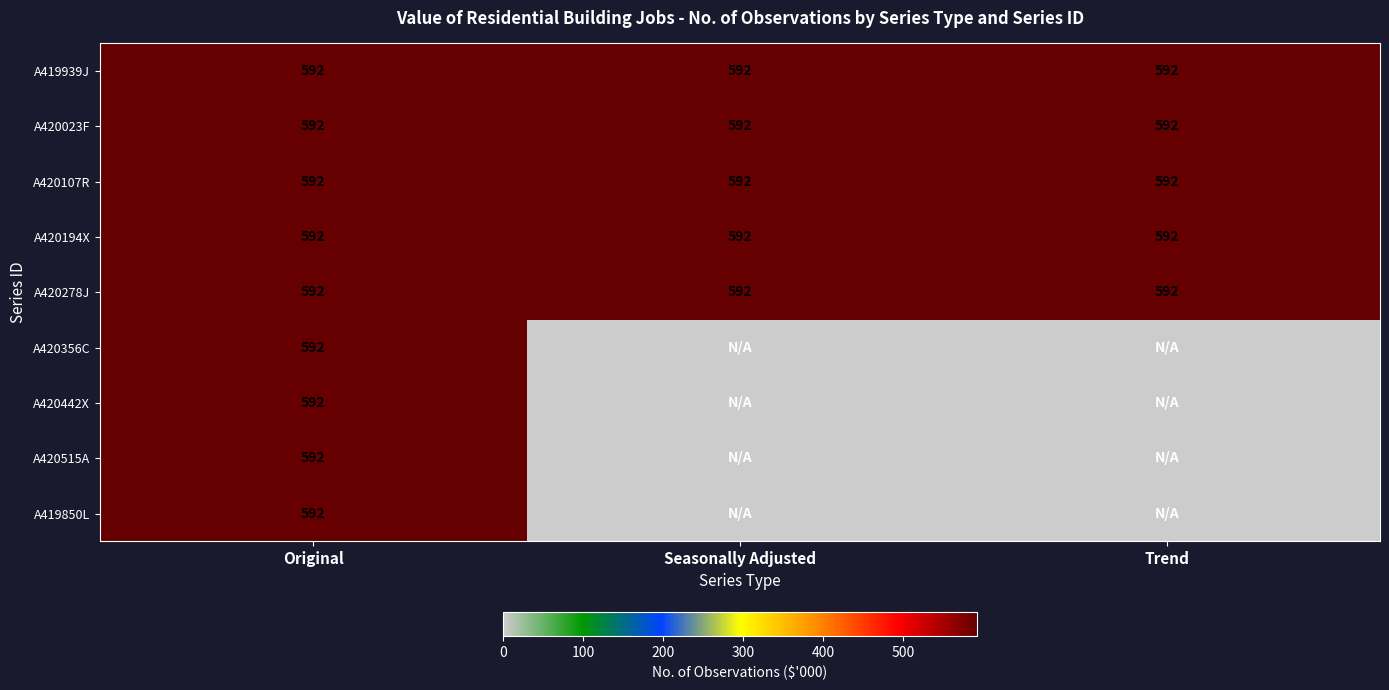

What is the total value across all series at Original?

5328